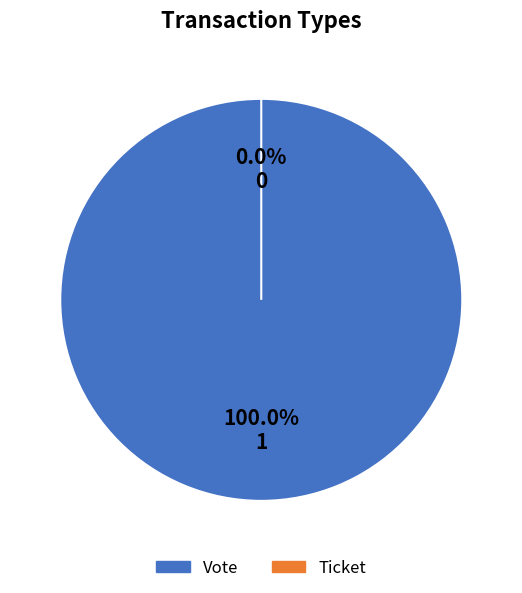

How many segments does this pie chart have?

2